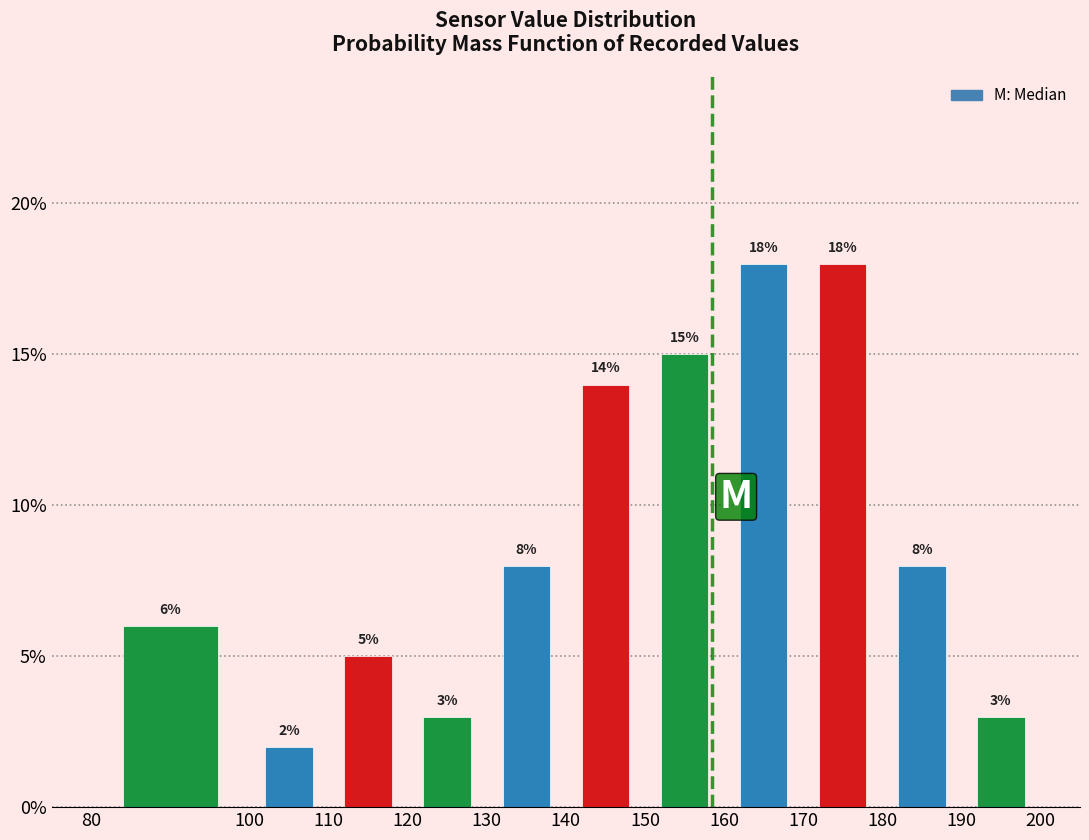

How tall is the bar that spans 150 to 160 on the x-axis?

15